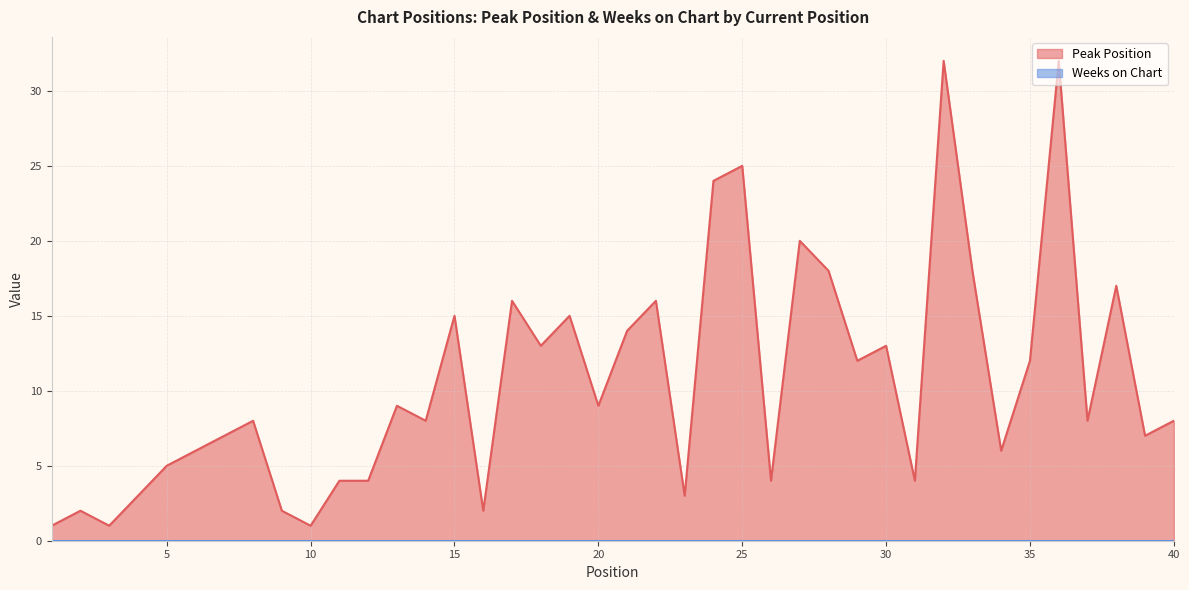

Between 40 and 24, which is larger?

24